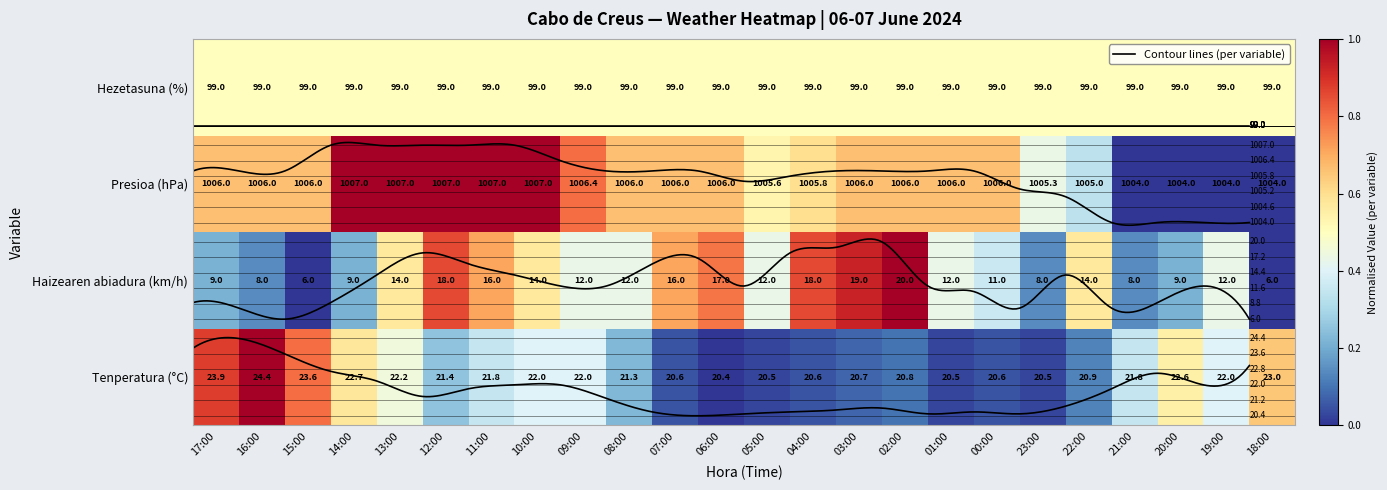

Which label corresponds to the largest value in the chart?

16:00